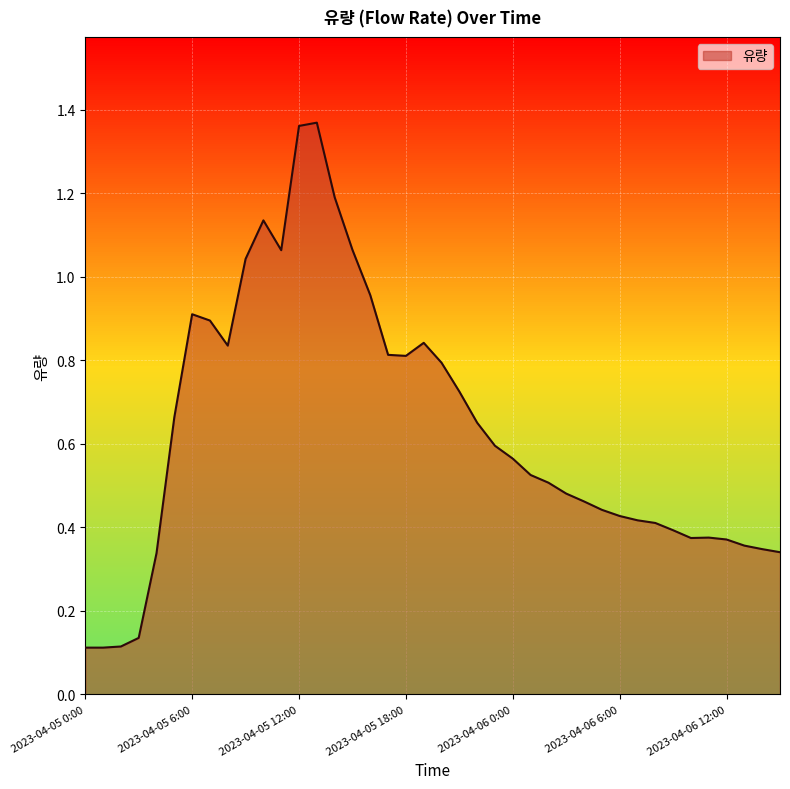

What is the difference between the maximum and minimum values?

1.3